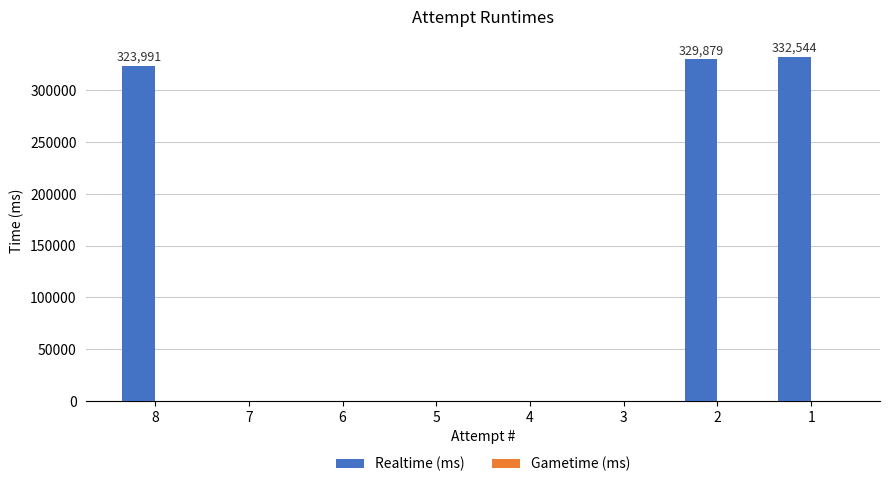

What is the maximum value shown in the chart?

332544